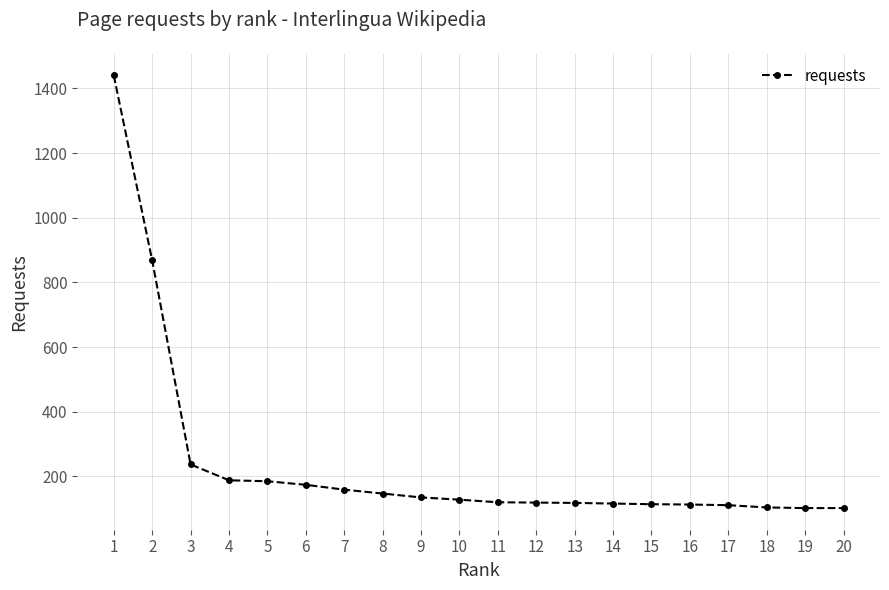

What is the value of the 5th point from the left?

185